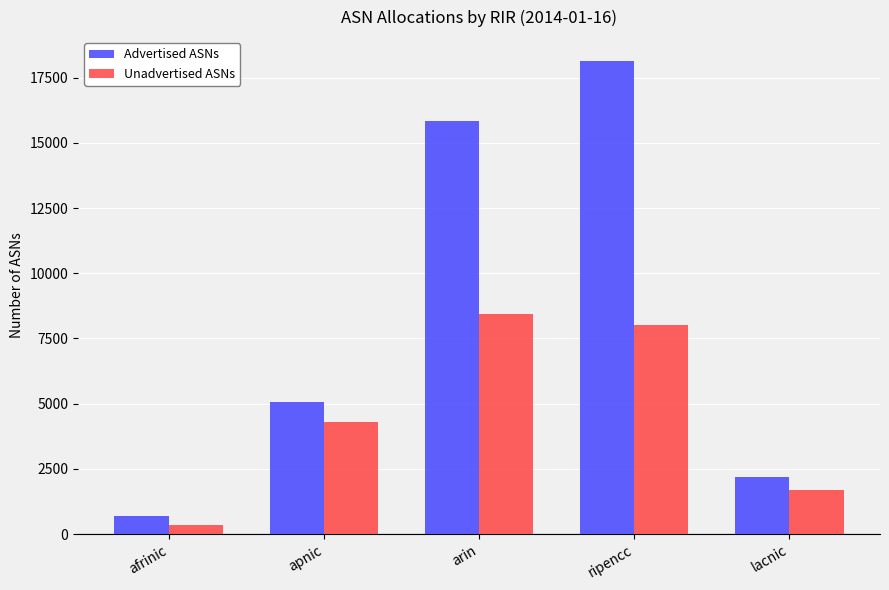

What is the label of the 1st bar from the left?

afrinic